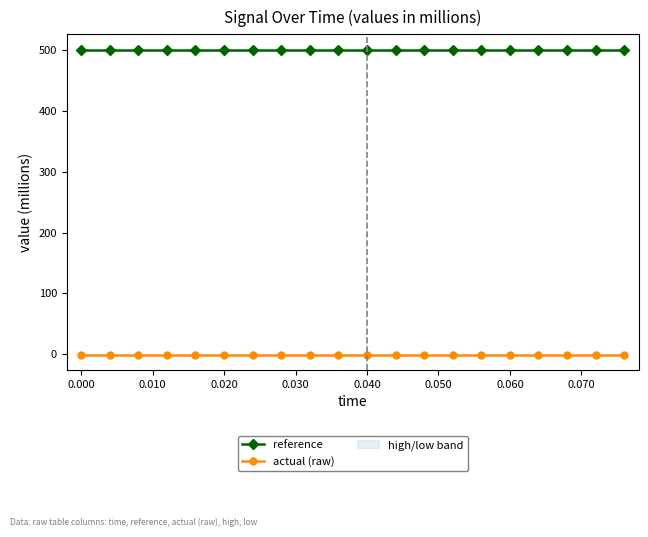

How many categories are shown in the chart?

20